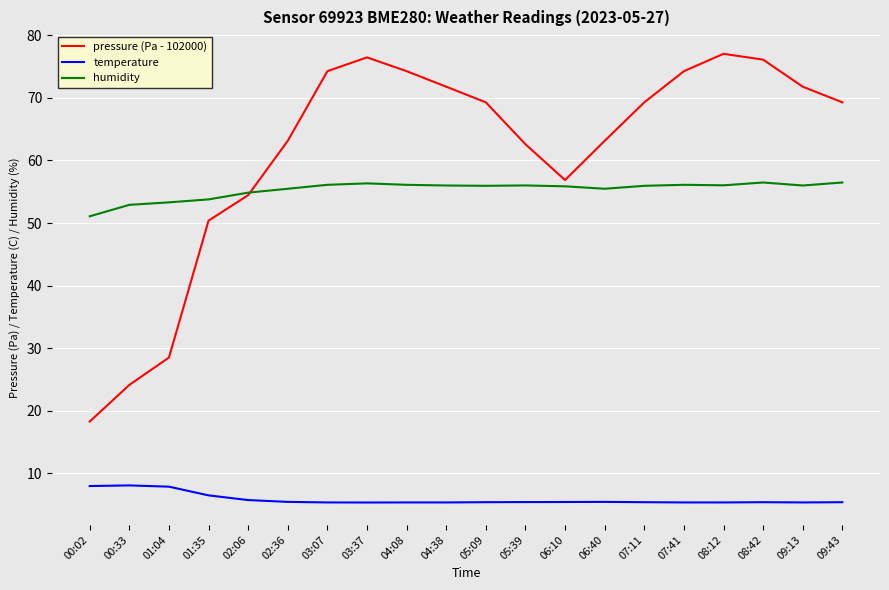

List the series in order of their peak value, highest first.

pressure (Pa - 102000), humidity, temperature